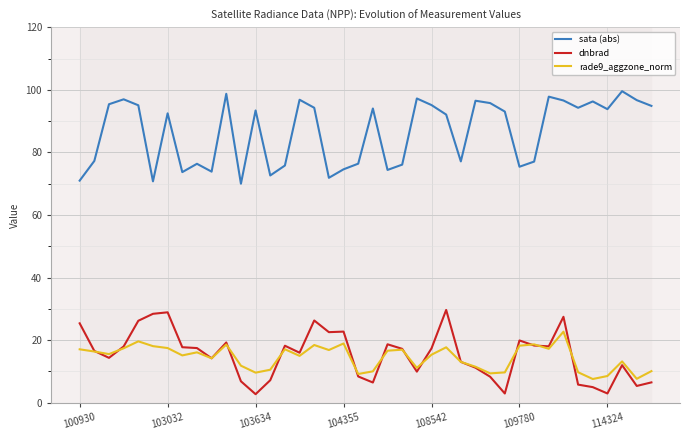

What is the lowest value of the sata (abs) series?

70.0